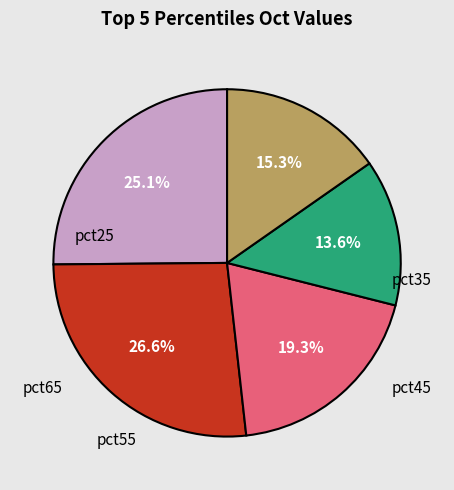

Is there a majority slice in this chart?

No